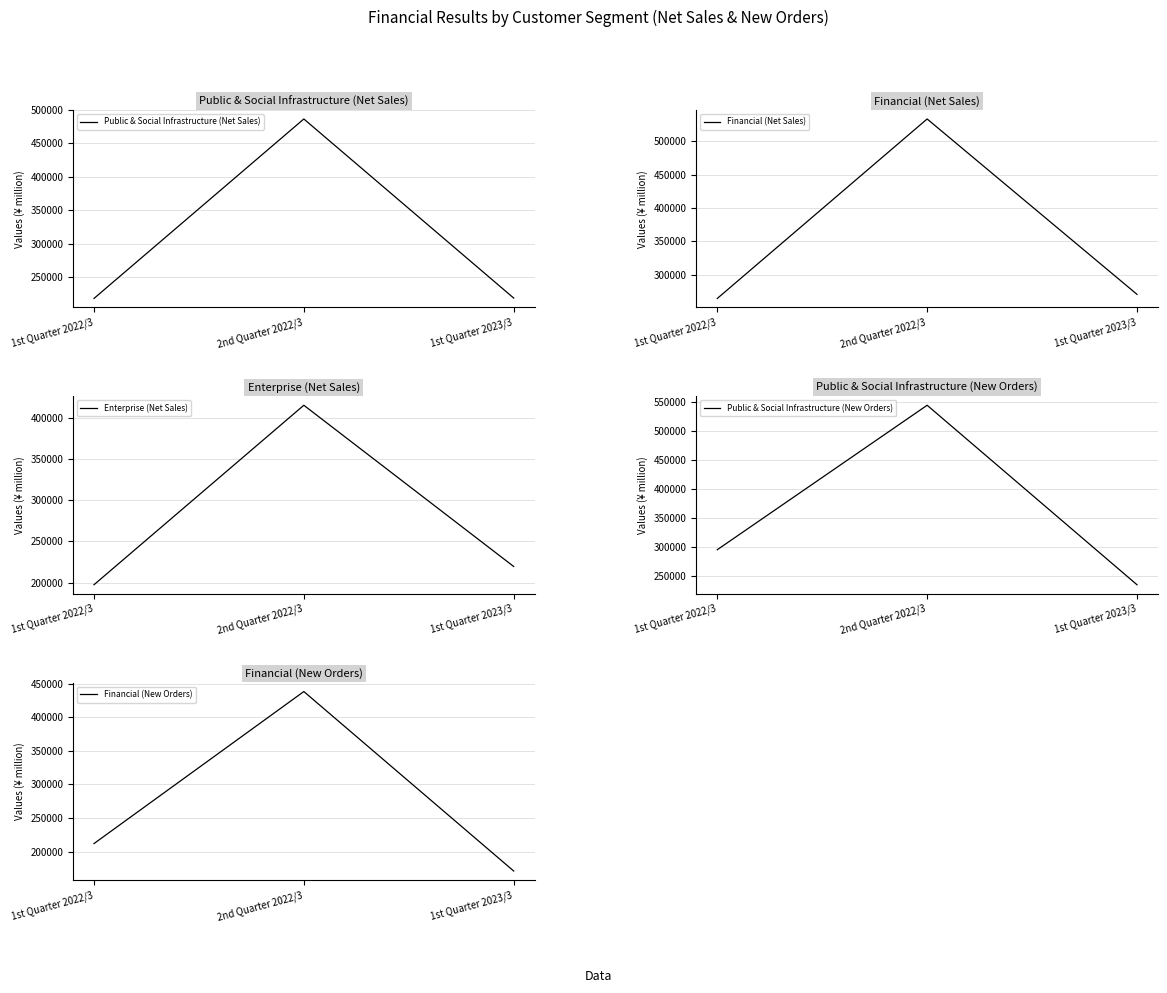

What is the approximate value of Public & Social Infrastructure (Net Sales) at 2nd Quarter 2022/3, to the nearest 50?

486600